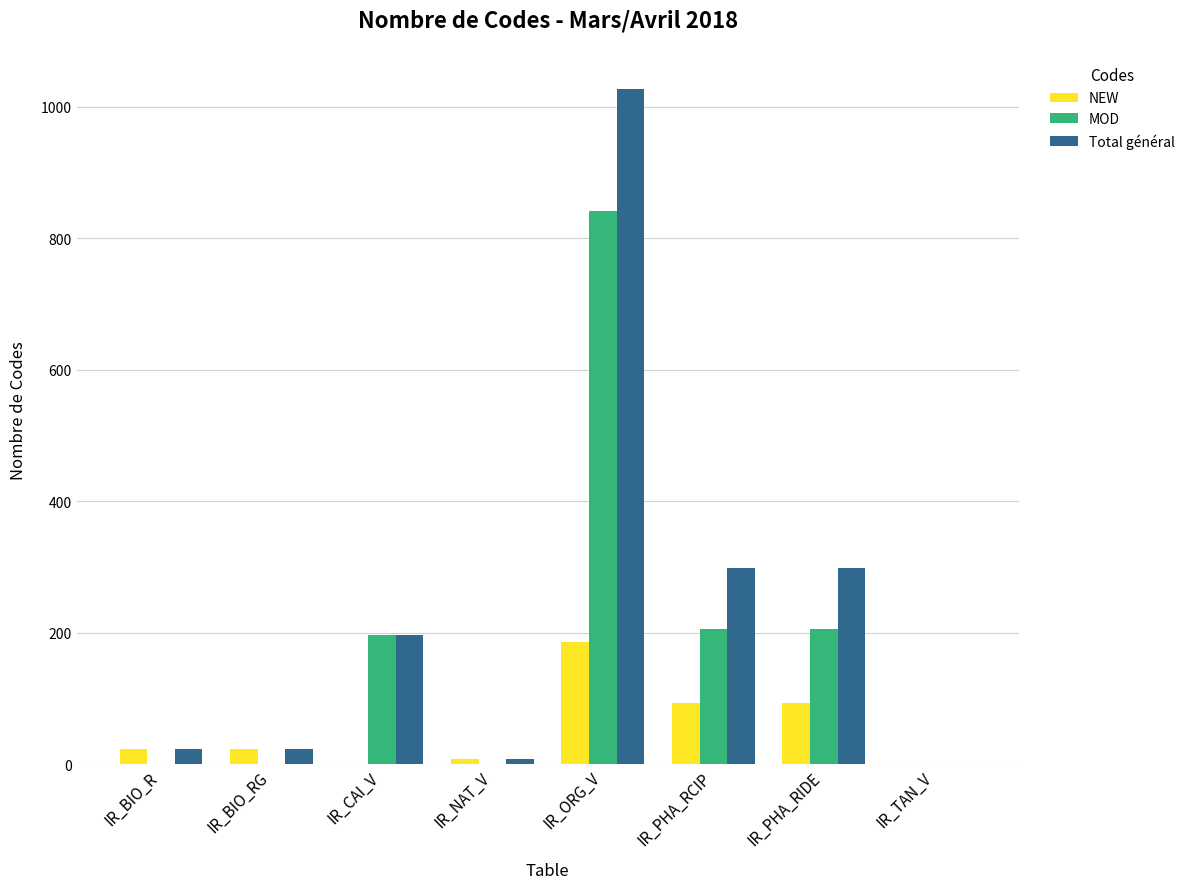

What are all the series names shown in the legend?

NEW, MOD, Total général